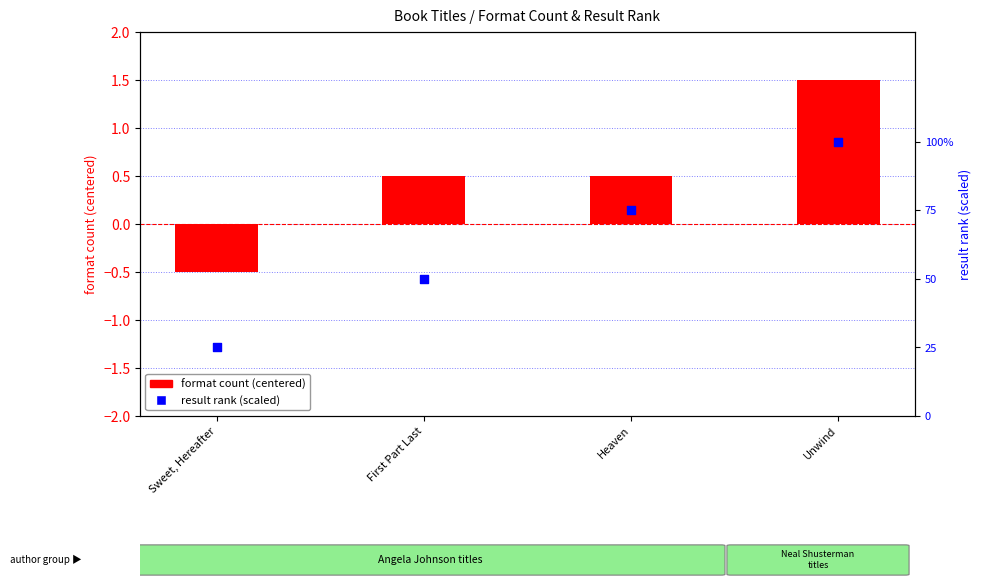

At how many categories does at least one series exceed 32?

3